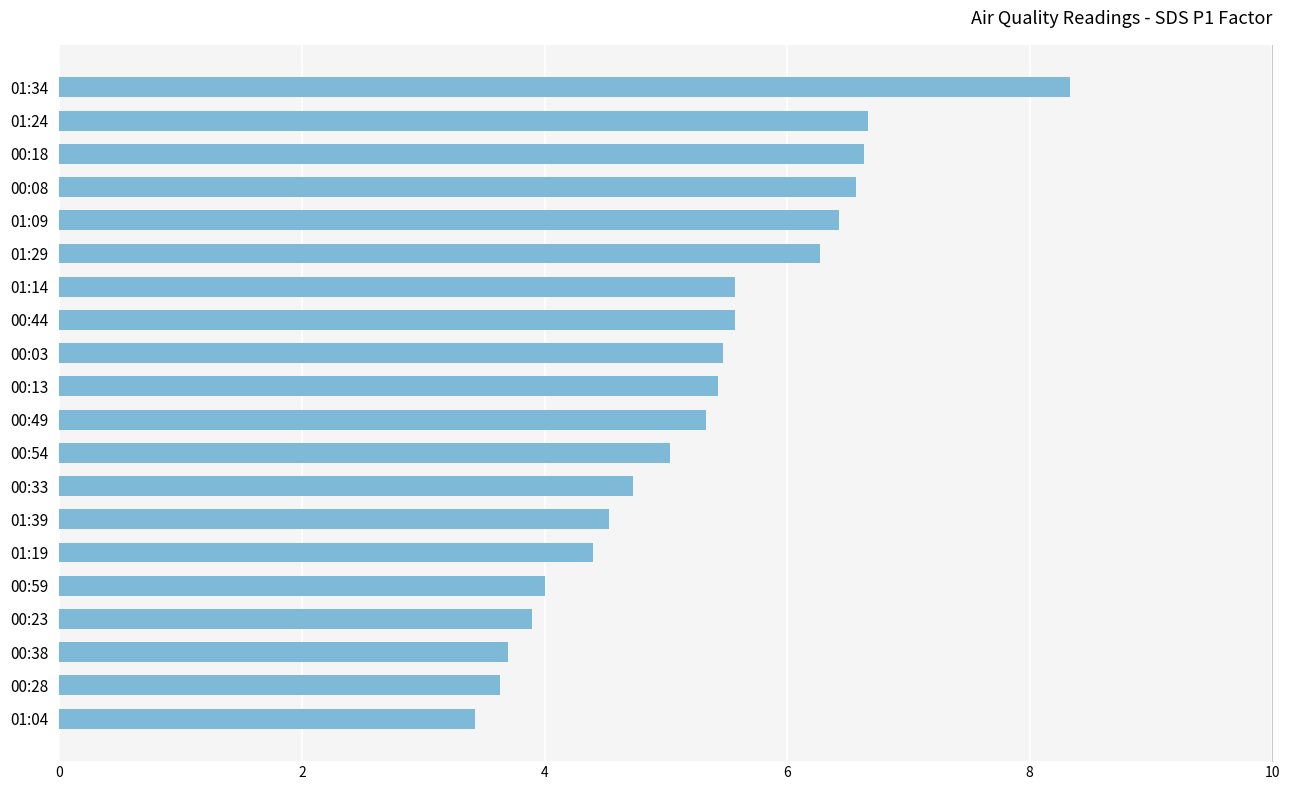

Count the number of categories in the chart.

20